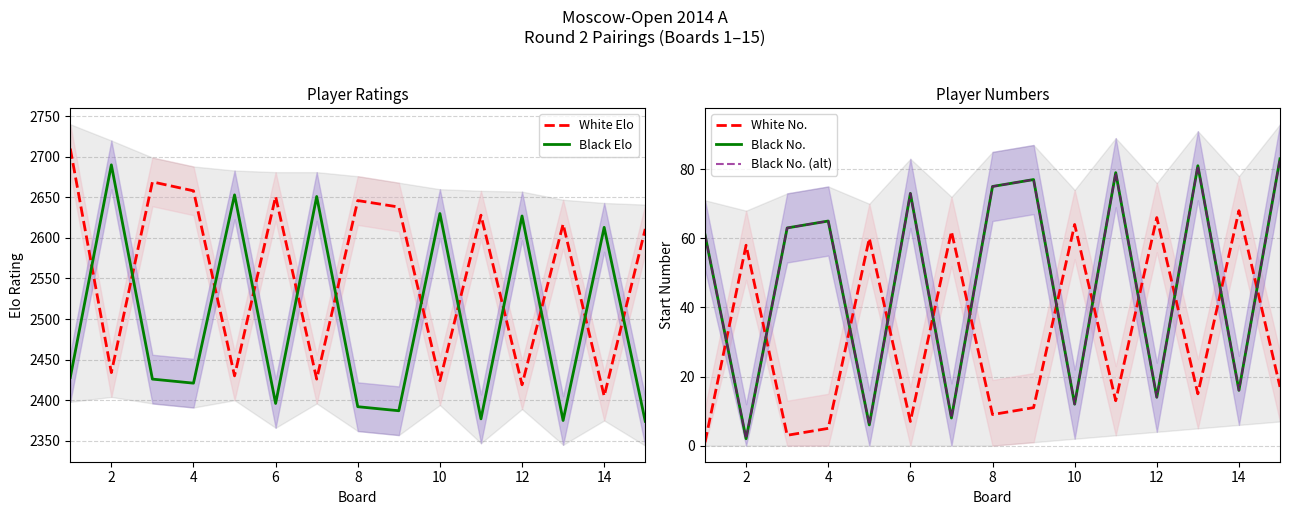

What is the difference between the maximum and minimum values in the Black No. (alt) series?

81